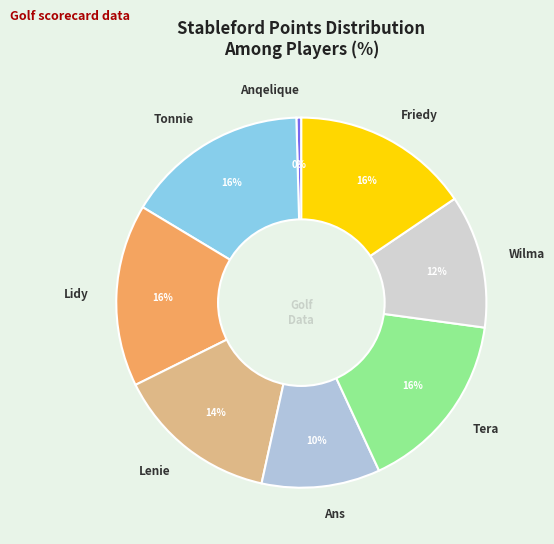

To the nearest percent, what is the average slice percentage?

12%